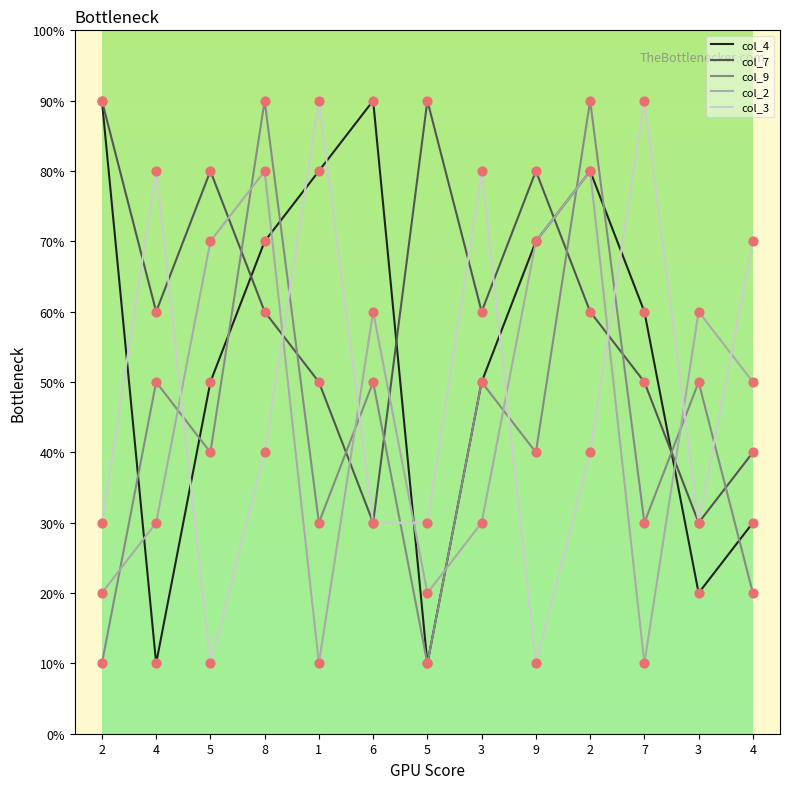

At which category is the sum across all series the highest?

2